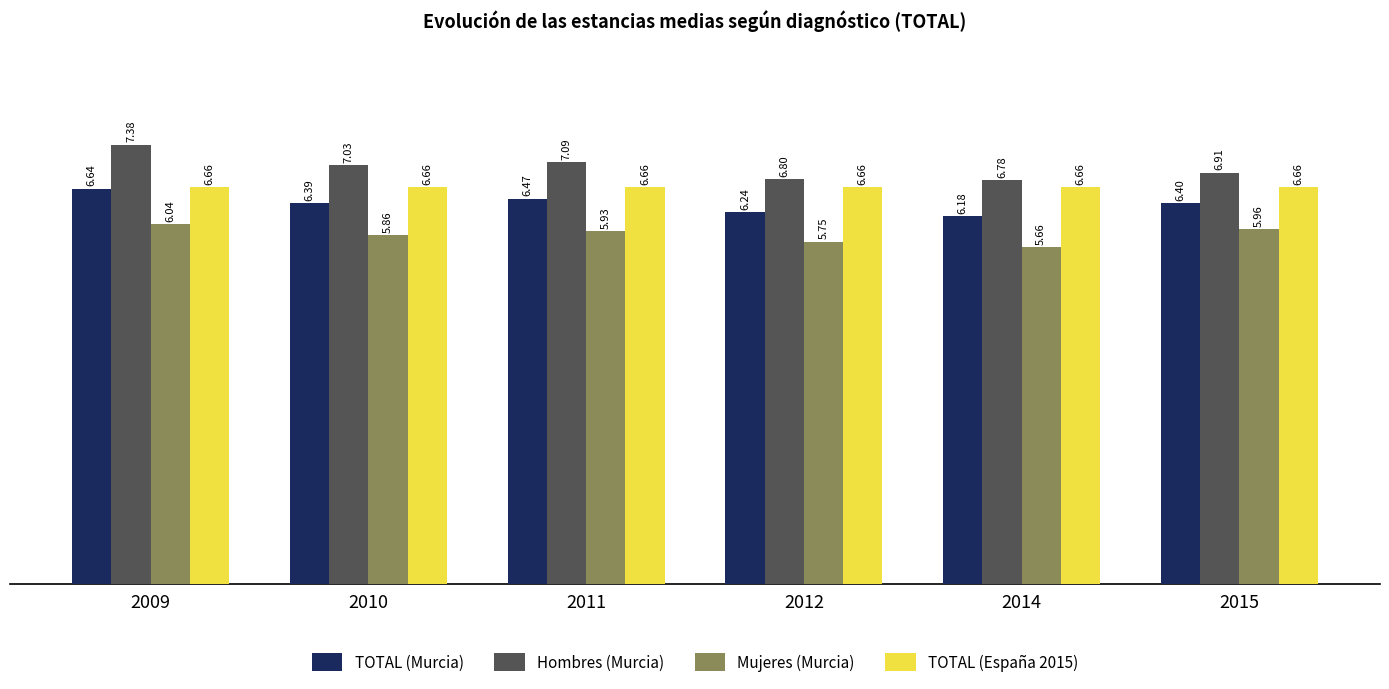

Which series has the largest range (max minus min)?

Hombres (Murcia)